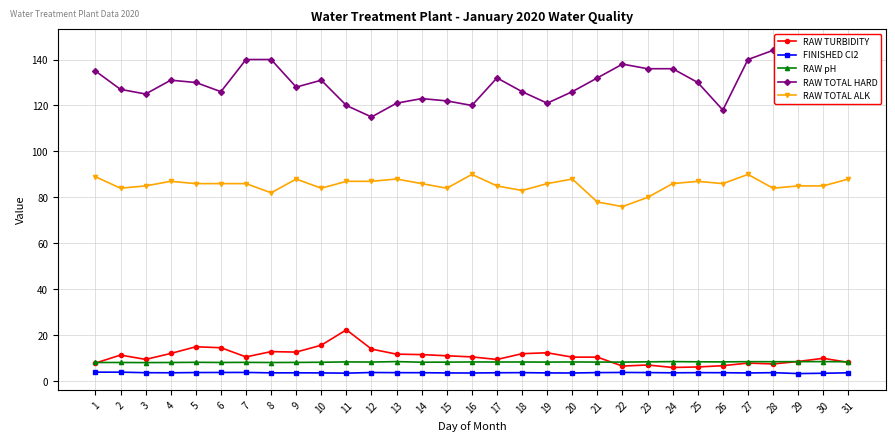

The RAW pH series shows 1.7 at 3. True or false?

False